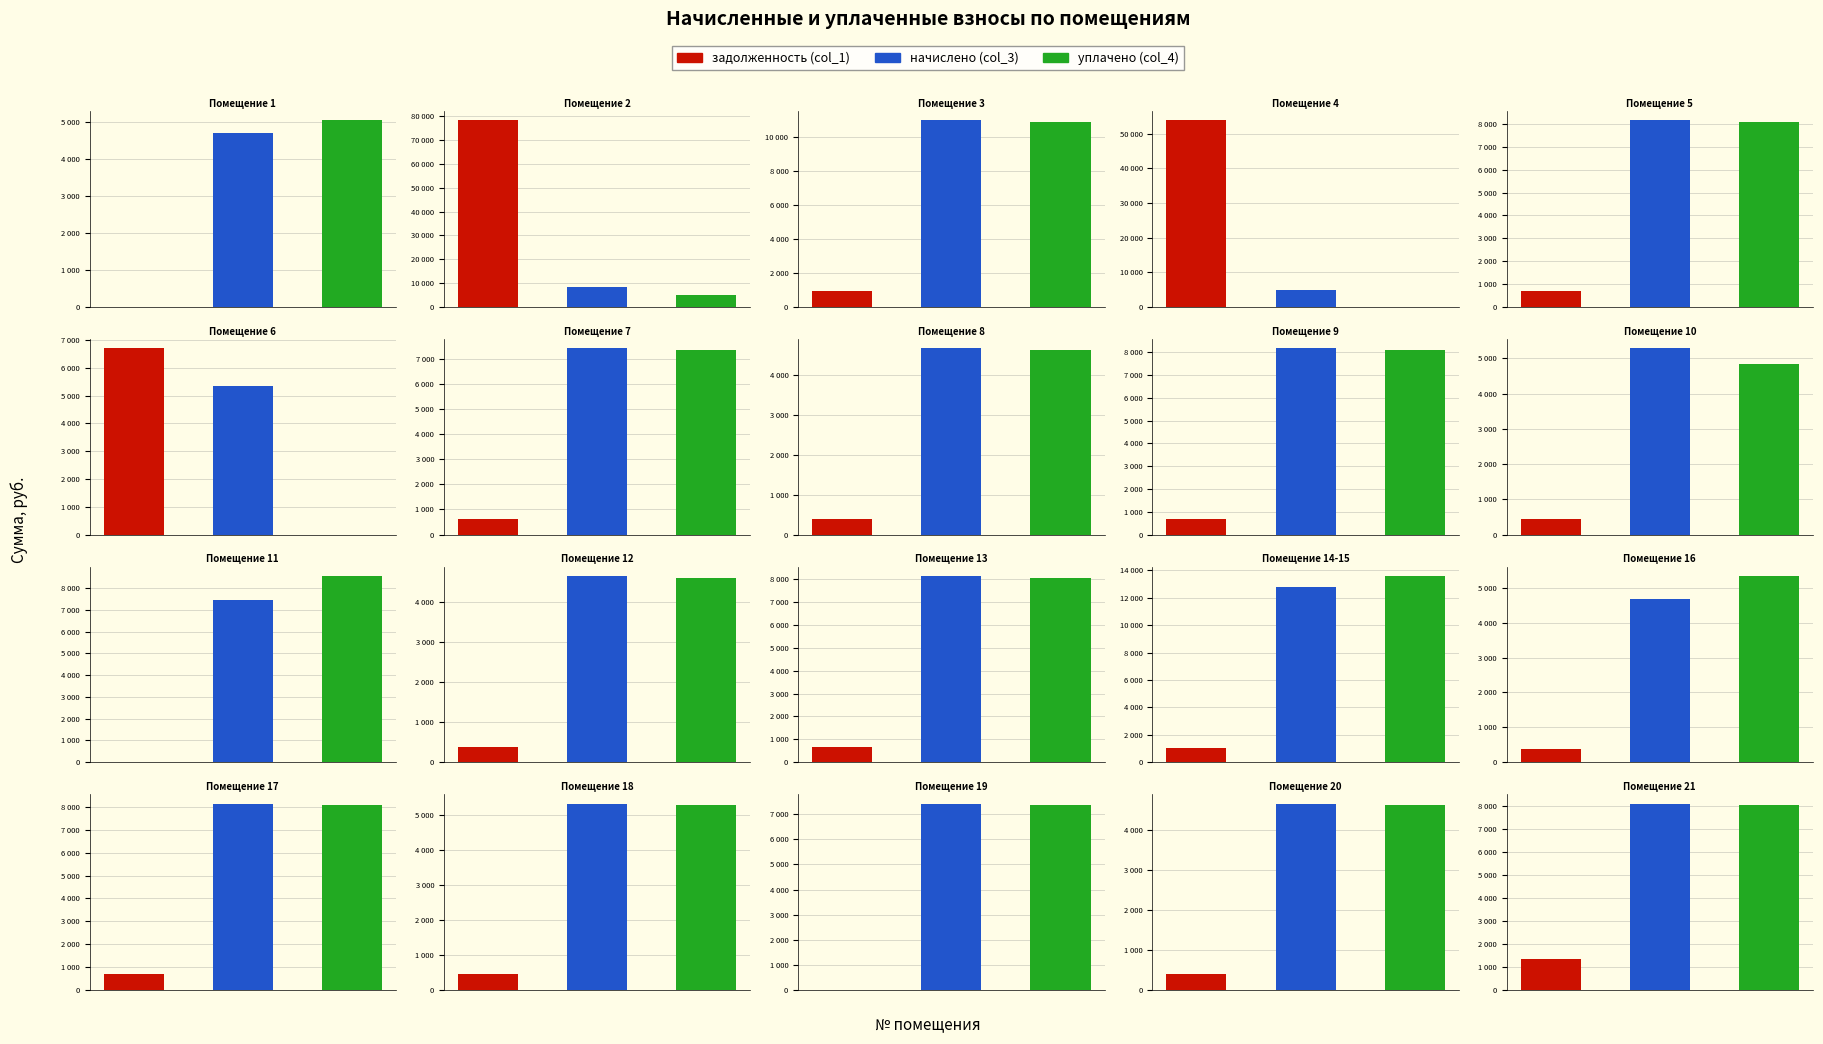

How many bars are there in each group?

3